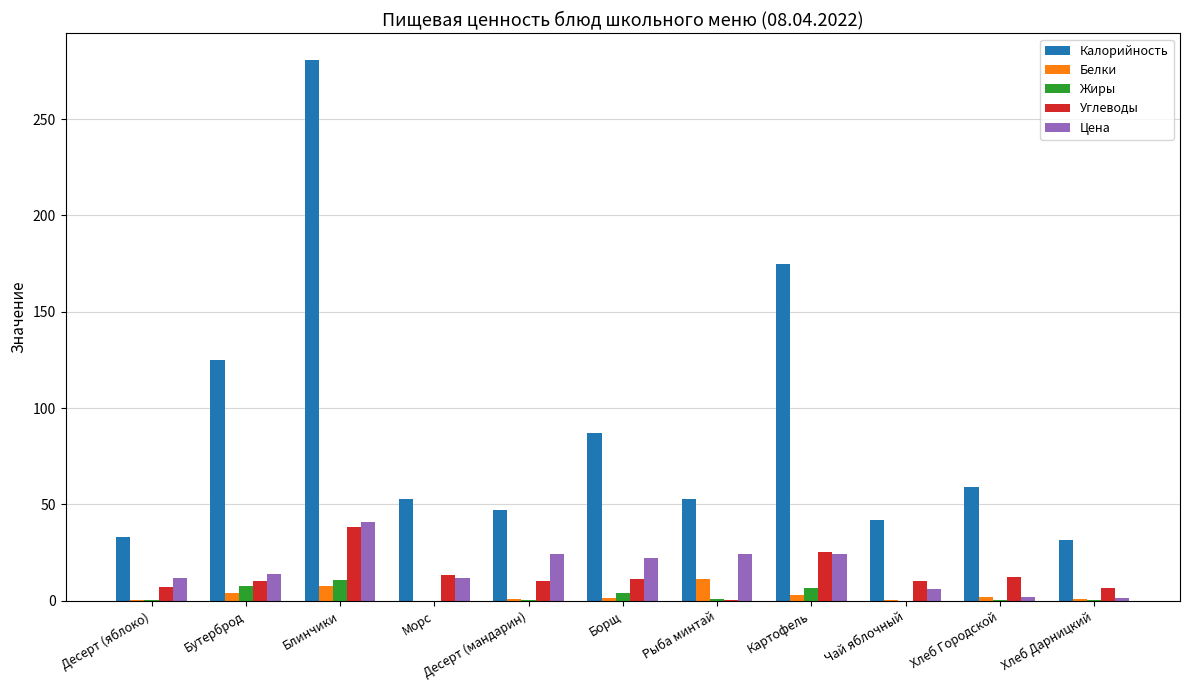

What is the sum of all Белки values?

32.3